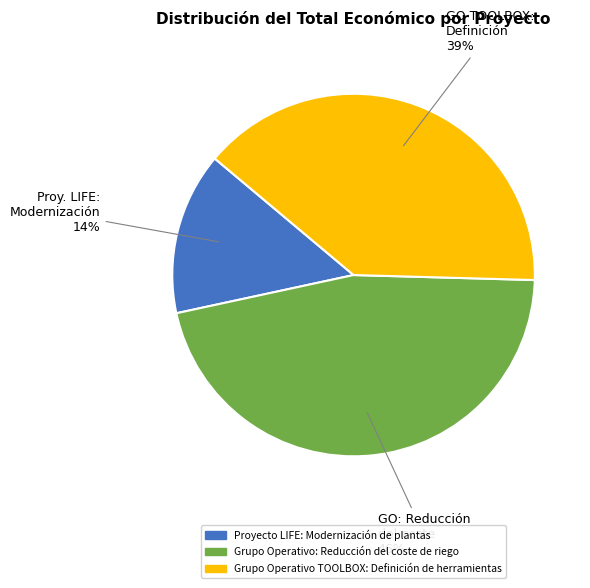

To the nearest percent, what is the combined percentage of Grupo Operativo TOOLBOX: Definición de herramientas and Proyecto LIFE: Modernización de plantas?

54%